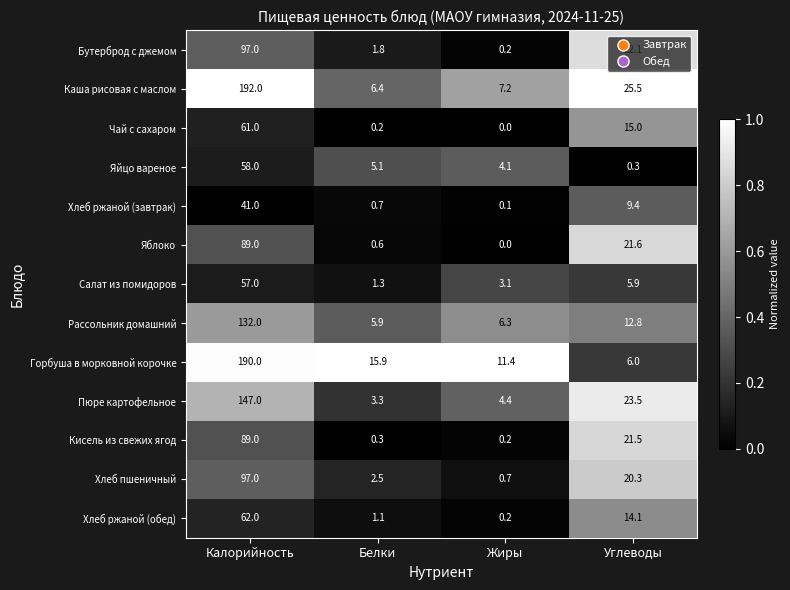

At which category is the sum across all series the highest?

Калорийность